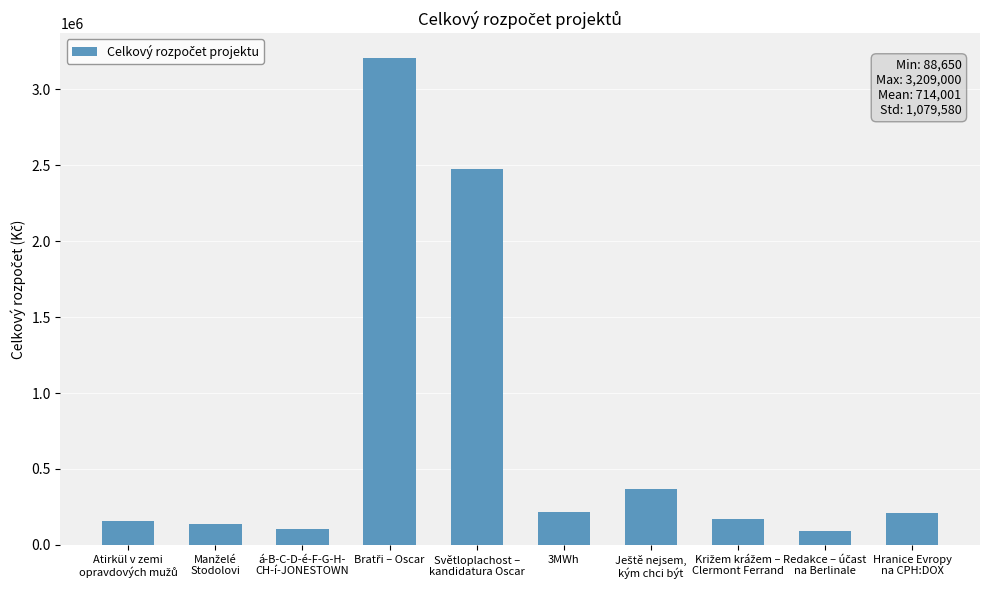

What is the value of the 3rd bar from the left?

107400